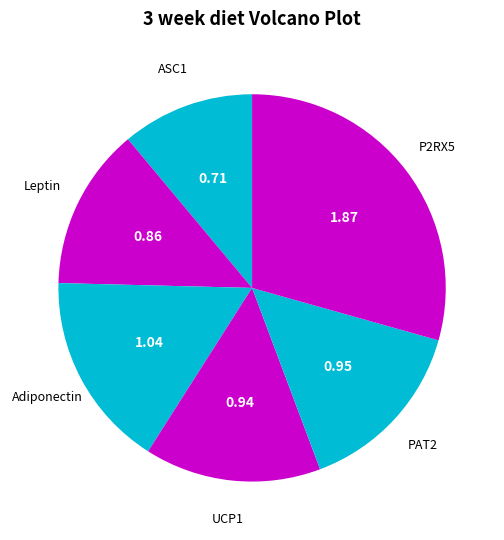

Approximately how many times larger is the value at Leptin compared to Adiponectin?

0.8